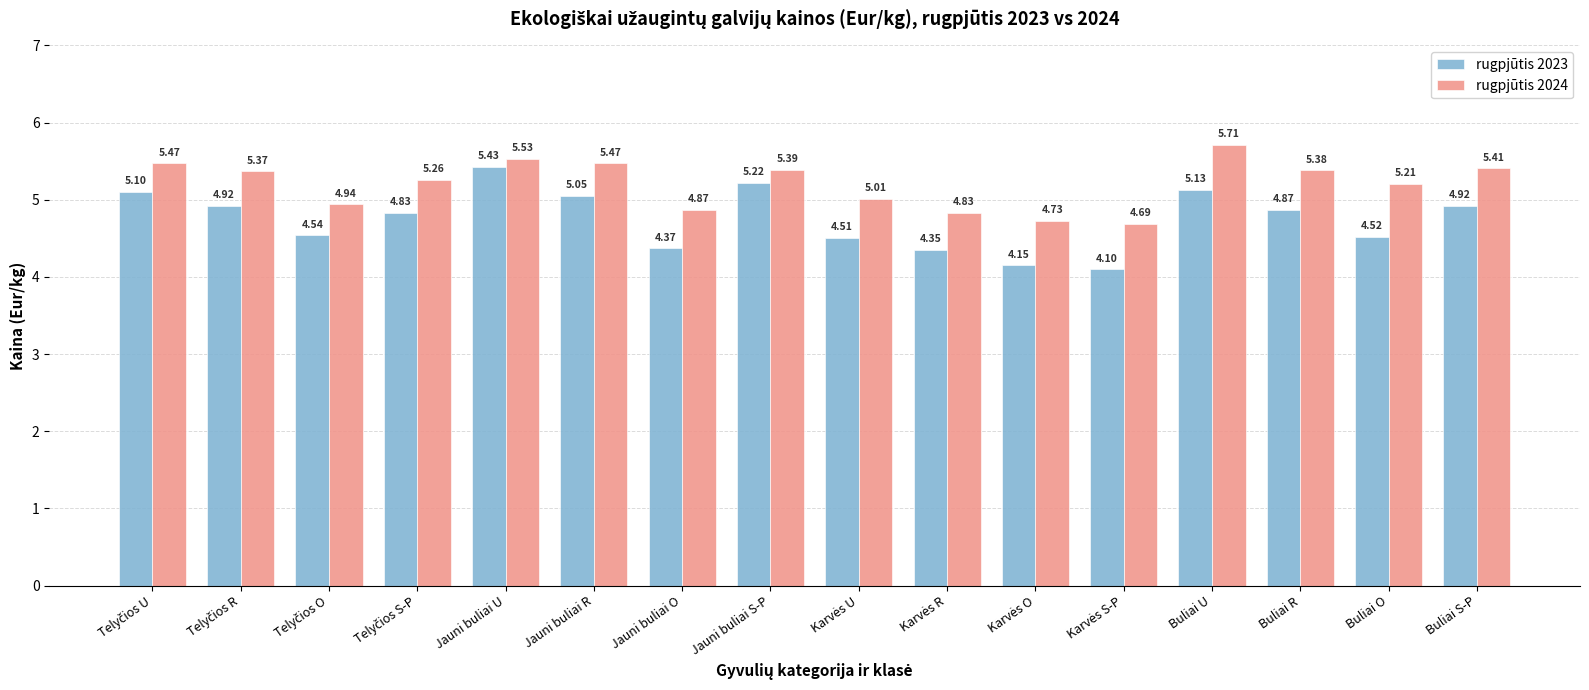

What is the total value across all series at Buliai O?

9.7